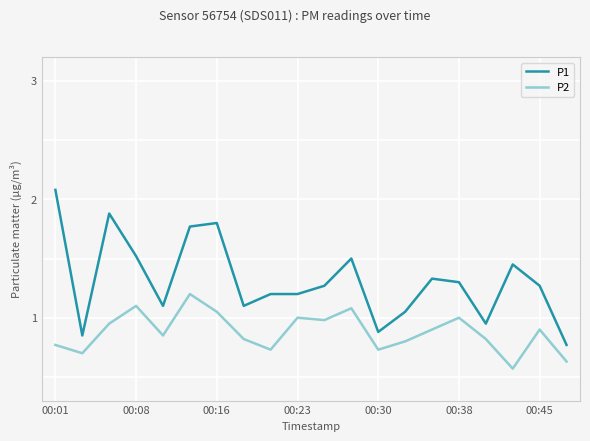

Rank the series by their average value, from highest to lowest.

P1, P2